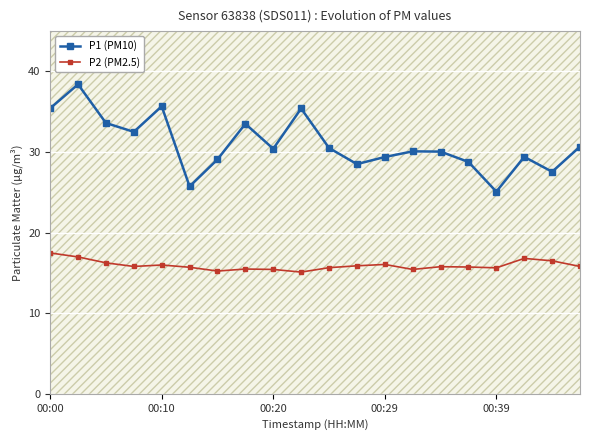

Reading left to right, what are all the values shown in this chart?

P1 (PM10): 35.4	38.4	33.6	32.5	35.7	25.7	29.1	33.5	30.4	35.4	30.5	28.5	29.4	30.1	30.1	28.8	25.1	29.4	27.6	30.7
P2 (PM2.5): 17.5	17.0	16.2	15.8	16.0	15.7	15.2	15.5	15.4	15.1	15.7	15.9	16.1	15.4	15.8	15.7	15.6	16.8	16.5	15.8